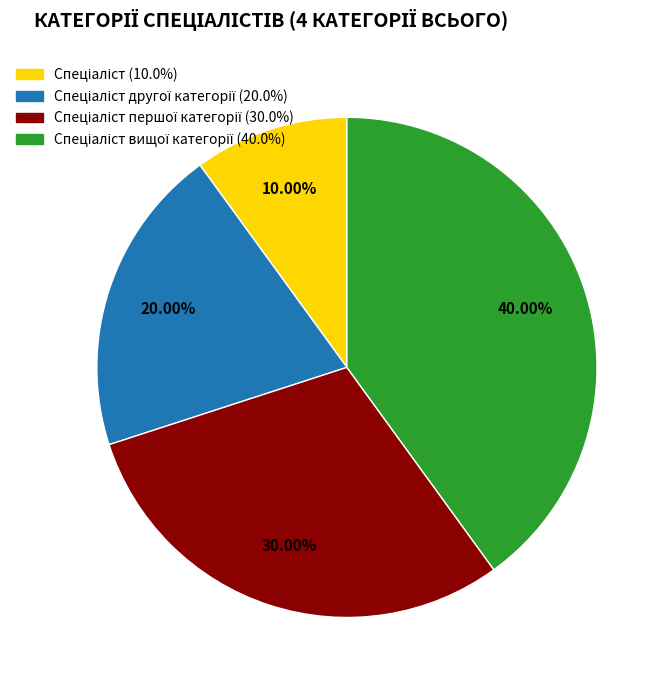

Is there any slice that represents more than half of the pie?

No